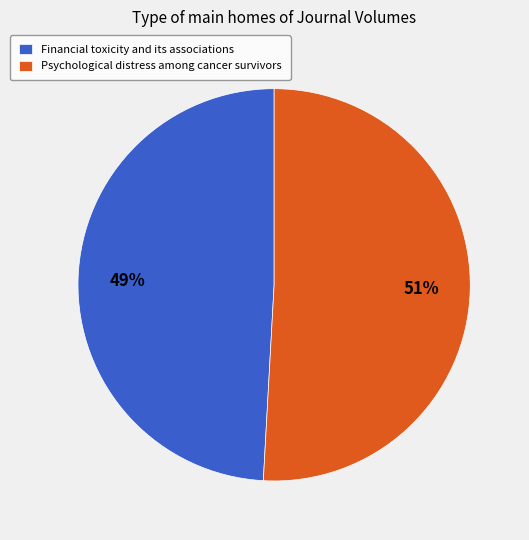

What is the majority slice?

Psychological distress among cancer survivors